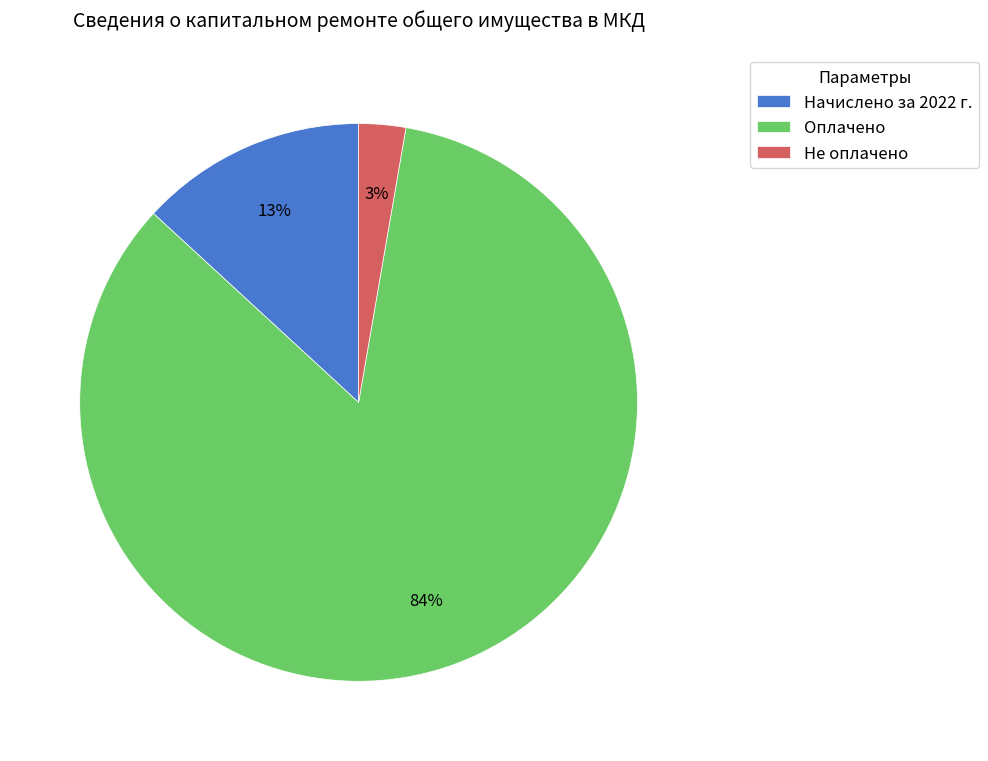

The Не оплачено slice represents 15% of the pie. True or false?

False